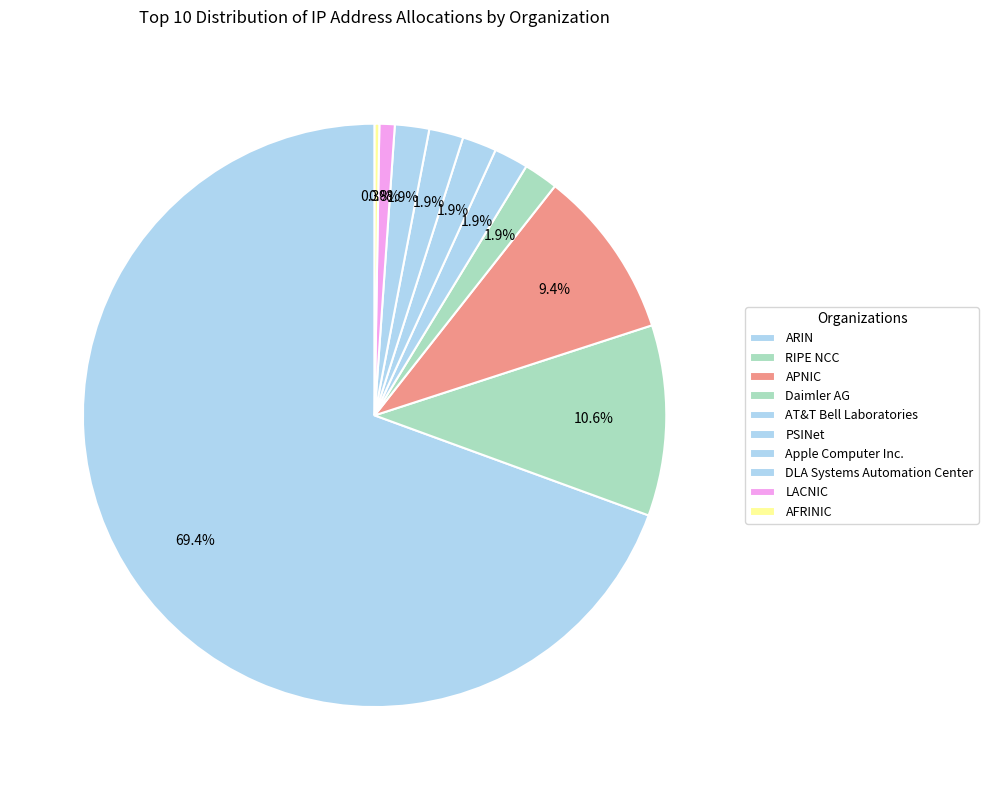

Combined, do DLA Systems Automation Center and Daimler AG account for over 50%?

No